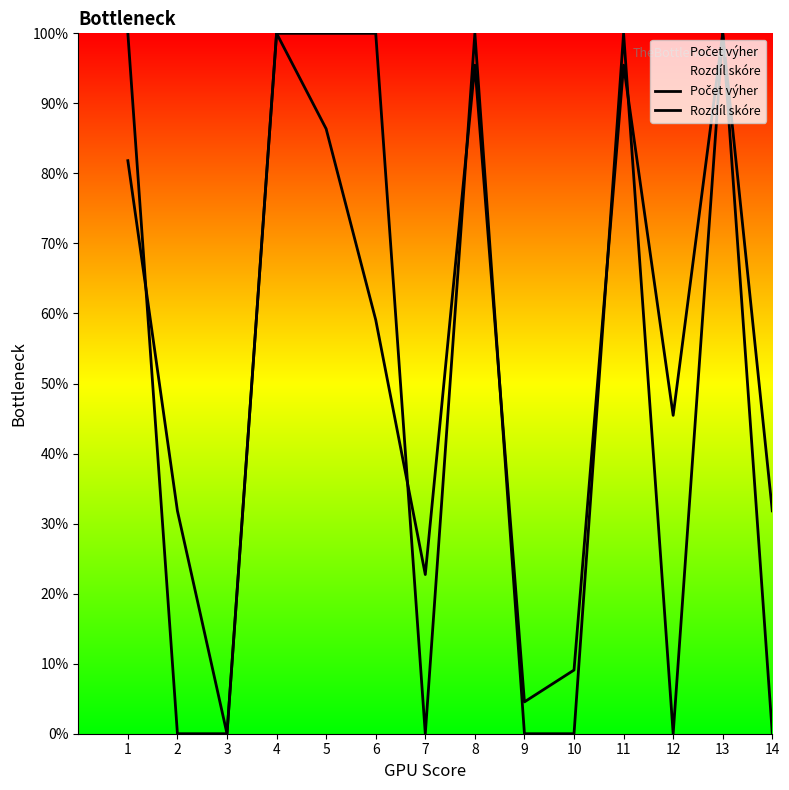

True or false: Počet výher and Rozdíl skóre intersect in this chart.

True